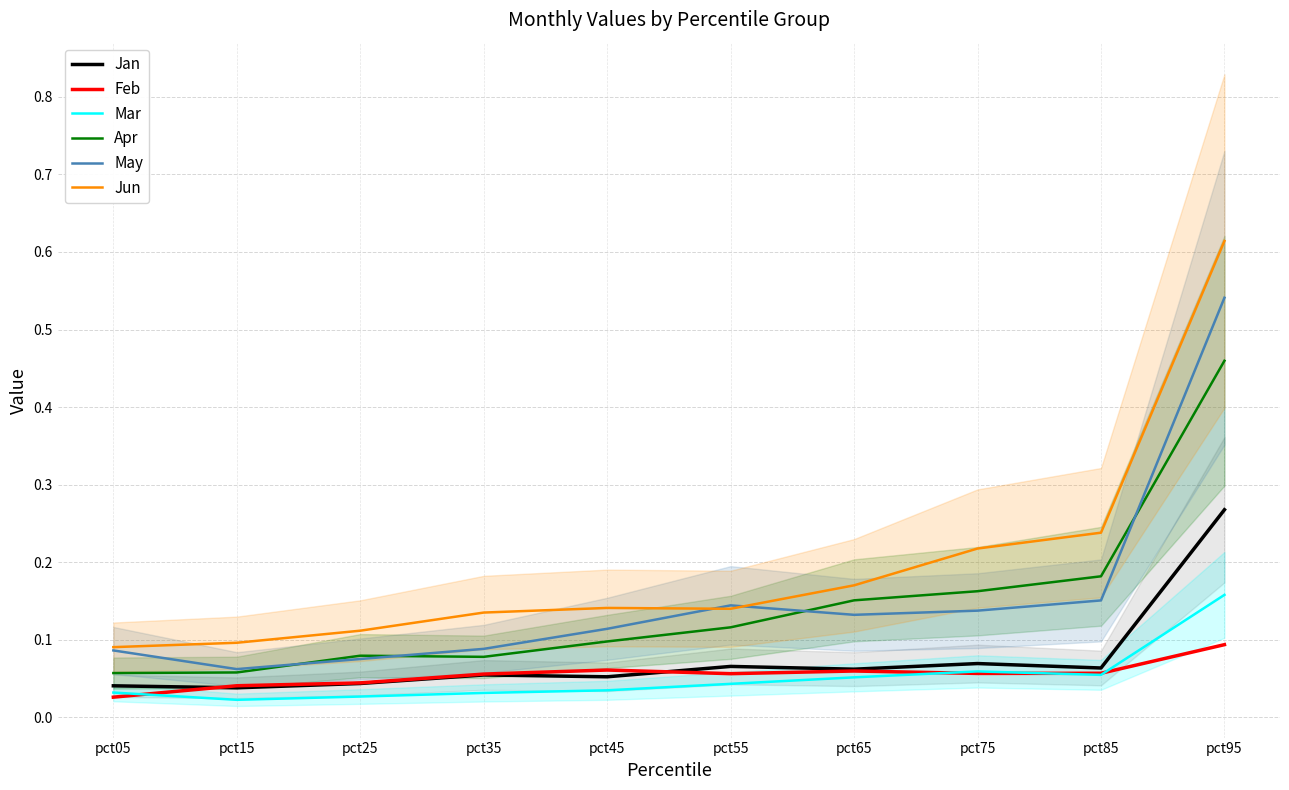

How many times do May and Jun cross each other?

2